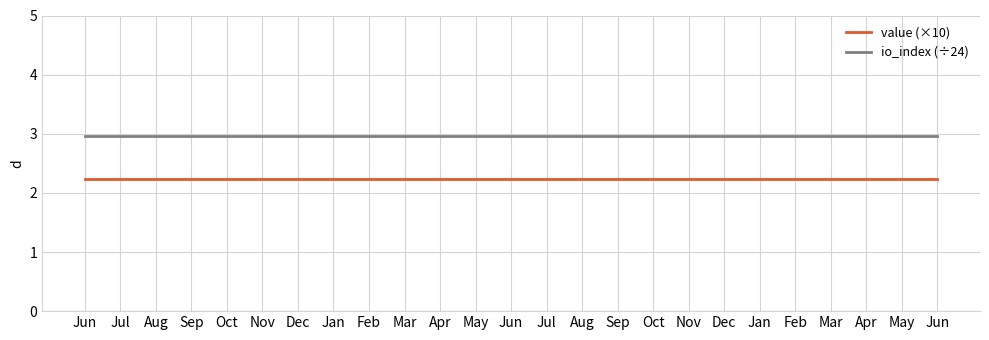

Count the number of categories in the chart.

25